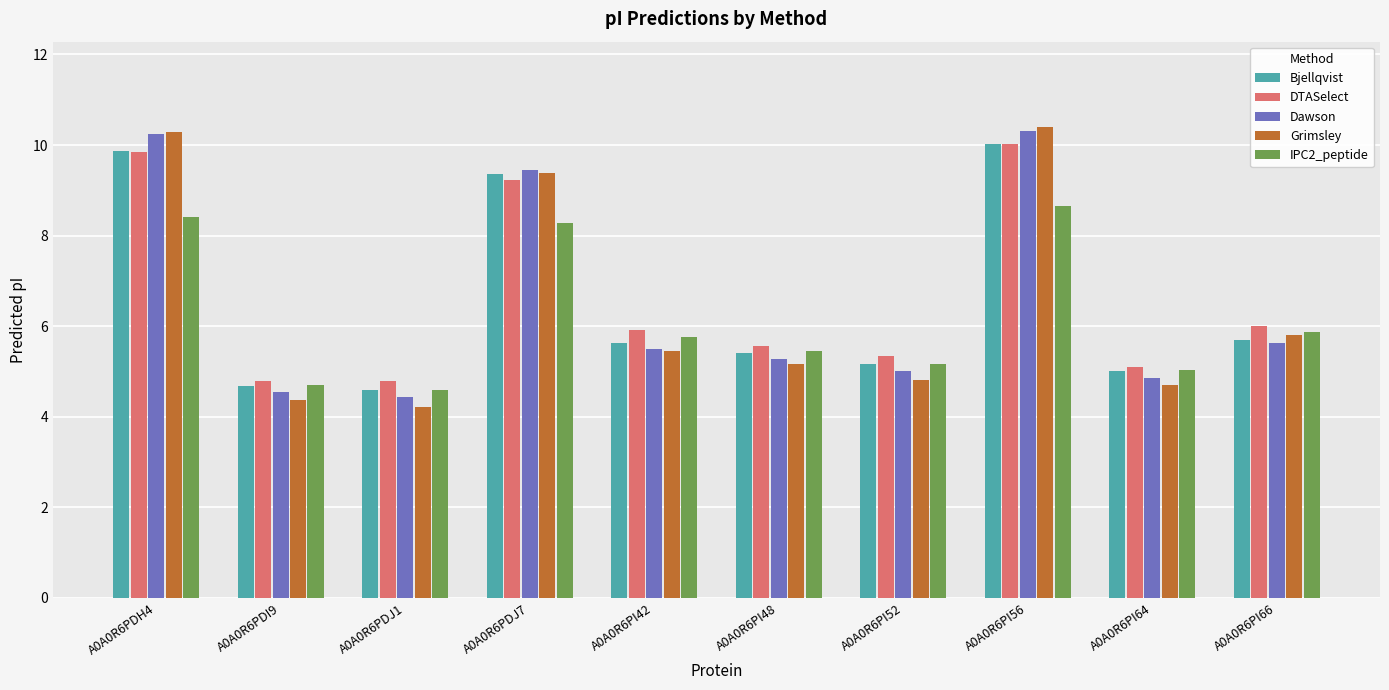

What is the minimum value for IPC2_peptide?

4.6